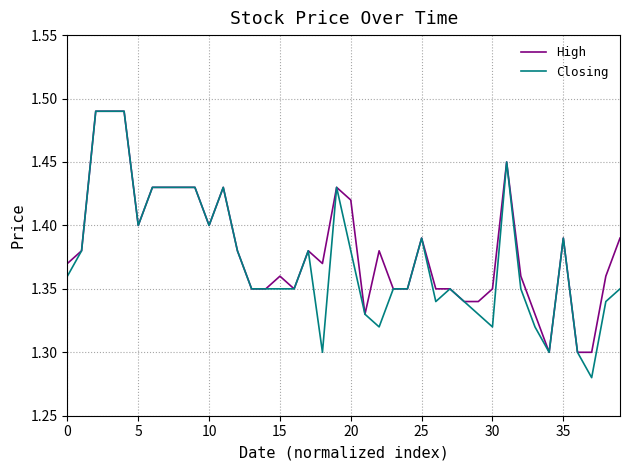

Rank the series by their average value, from highest to lowest.

High, Closing